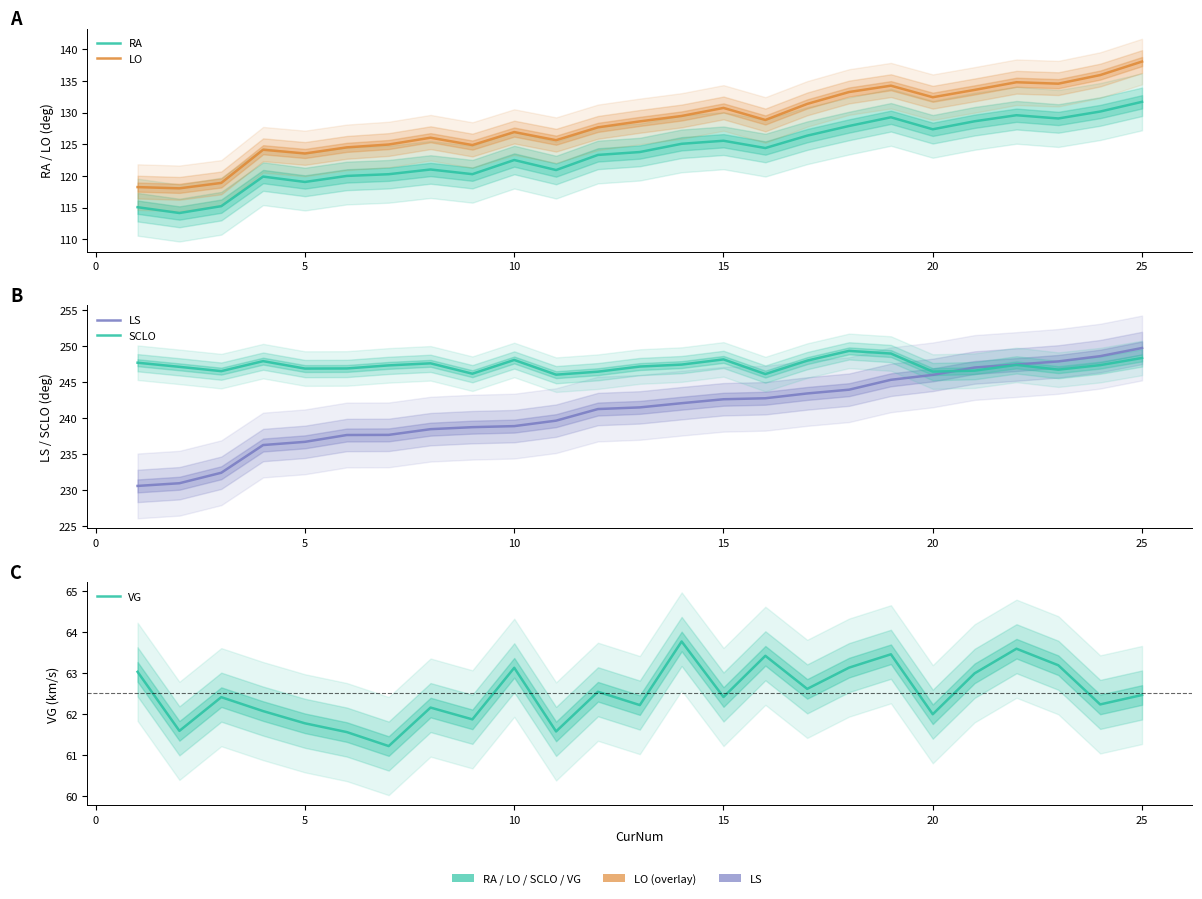

True or false: RA and LO cross at least once.

False